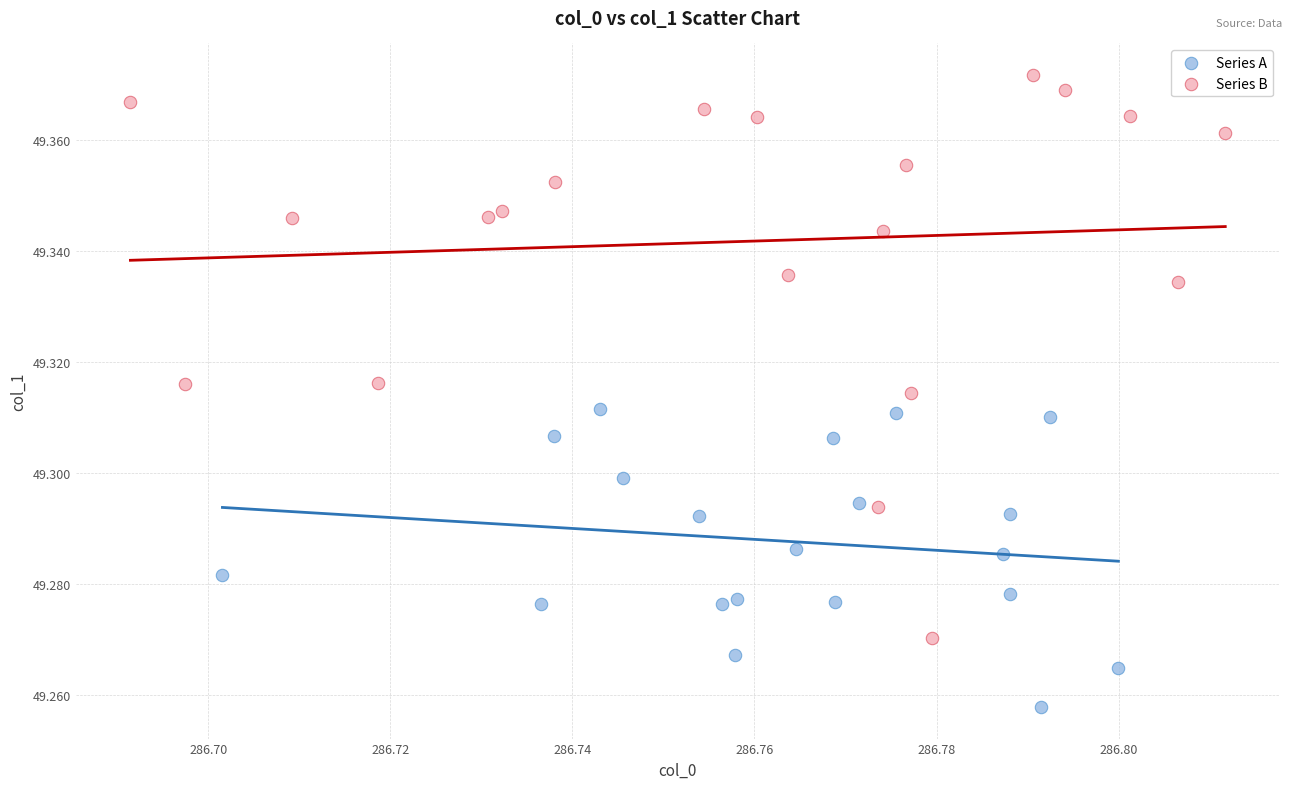

Which series reaches the minimum Y coordinate?

Series A